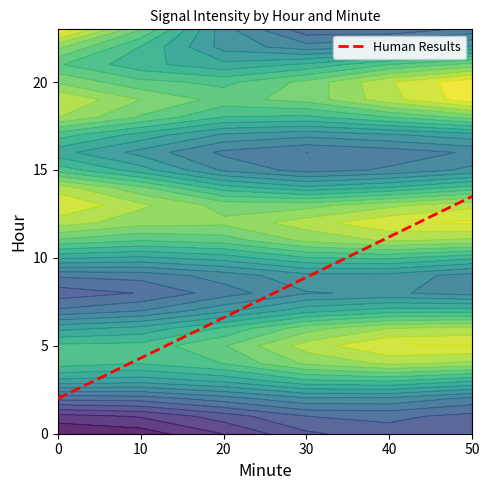

Reading left to right, what are all the values shown in this chart?

0: 0=-107.4	1=-105.5	2=-105.0	3=-110.2	4=-105.7	5=-109.1
1: 0=-107.4	1=-104.8	2=-107.3	3=-109.8	4=-104.6	5=-107.2
2: 0=-104.4	1=-107.7	2=-106.9	3=-102.9	4=-113.5	5=-101.9
3: 0=-111.9	1=-105.1	2=-113.8	3=-109.7	4=-111.0	5=-108.2
4: 0=-112.5	1=-108.0	2=-103.1	3=-106.8	4=-114.5	5=-105.6
5: 0=-108.0	1=-107.3	2=-106.9	3=-116.8	4=-109.6	5=-110.8
6: 0=-108.4	1=-112.1	2=-109.6	3=-110.8	4=-108.4	5=-112.1
7: 0=-107.4	1=-105.5	2=-105.0	3=-110.2	4=-105.7	5=-109.1
8: 0=-107.4	1=-104.8	2=-107.3	3=-109.8	4=-104.6	5=-107.2
9: 0=-104.4	1=-107.7	2=-106.9	3=-102.9	4=-113.5	5=-101.9
10: 0=-111.9	1=-105.1	2=-113.8	3=-109.7	4=-111.0	5=-108.2
11: 0=-112.5	1=-108.0	2=-103.1	3=-106.8	4=-114.5	5=-105.6
12: 0=-108.0	1=-107.3	2=-106.9	3=-116.8	4=-109.6	5=-110.8
13: 0=-108.4	1=-112.1	2=-109.6	3=-110.8	4=-108.4	5=-112.1
14: 0=-117.0	1=-109.6	2=-107.4	3=-105.5	4=-105.0	5=-110.2
15: 0=-105.7	1=-109.1	2=-107.4	3=-104.8	4=-107.3	5=-109.8
16: 0=-104.6	1=-107.2	2=-104.4	3=-107.7	4=-106.9	5=-102.9
17: 0=-113.5	1=-101.9	2=-111.9	3=-105.1	4=-113.8	5=-109.7
18: 0=-111.0	1=-108.2	2=-112.5	3=-108.0	4=-103.1	5=-106.8
19: 0=-114.5	1=-105.6	2=-108.0	3=-107.3	4=-106.9	5=-116.8
20: 0=-109.6	1=-110.8	2=-108.4	3=-112.1	4=-117.0	5=-109.6
21: 0=-107.4	1=-105.5	2=-105.0	3=-110.2	4=-105.7	5=-109.1
22: 0=-107.4	1=-104.8	2=-107.3	3=-109.8	4=-104.6	5=-107.2
23: 0=-117.0	1=-109.6	2=-107.4	3=-105.5	4=-105.0	5=-110.2